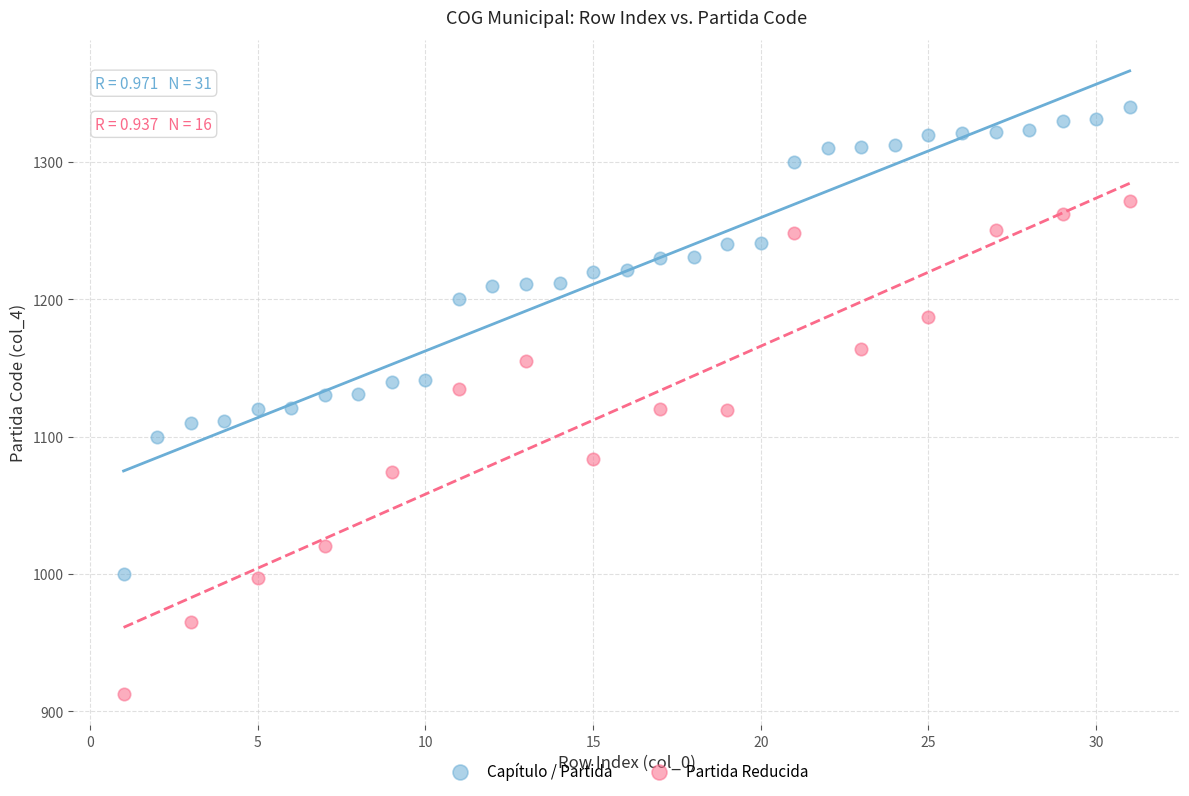

Which series contains the highest Y value?

Capítulo / Partida